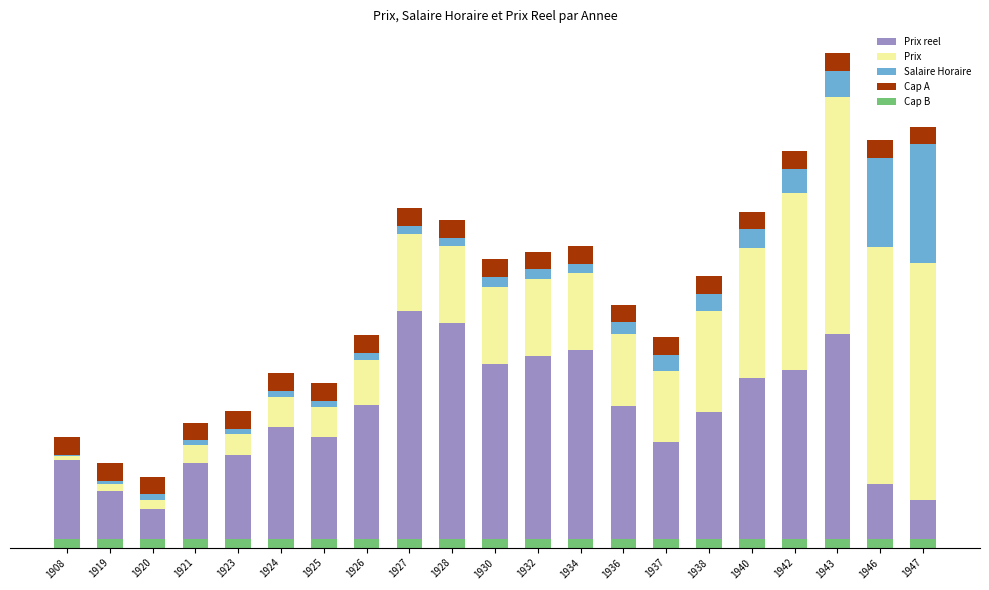

What is the maximum value for Prix reel?

0.4